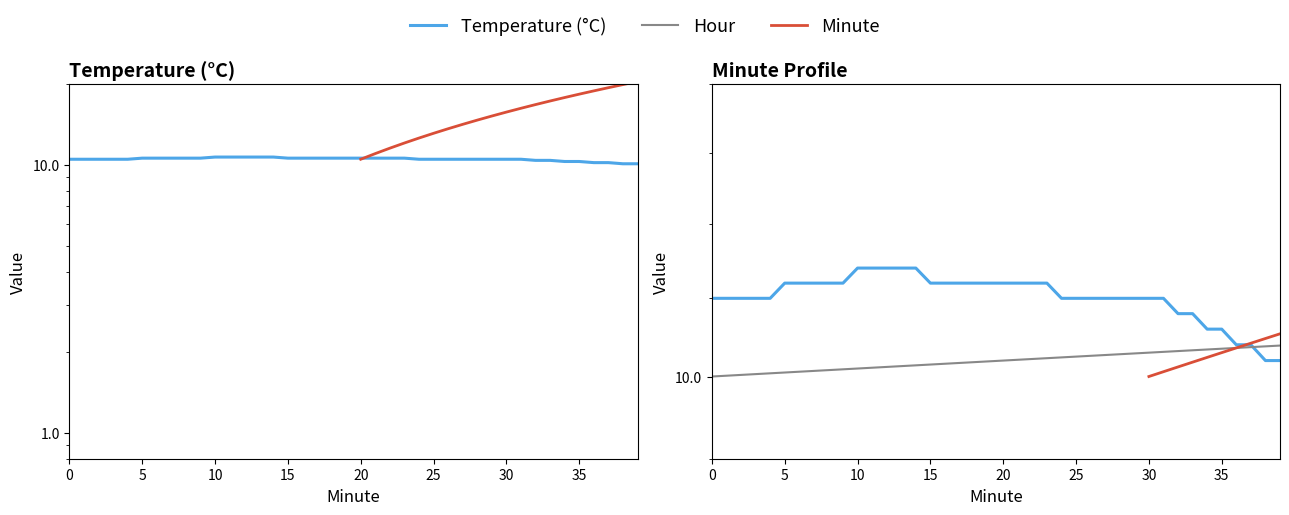

True or false: Minute has a value of 4.4 at 6.

False